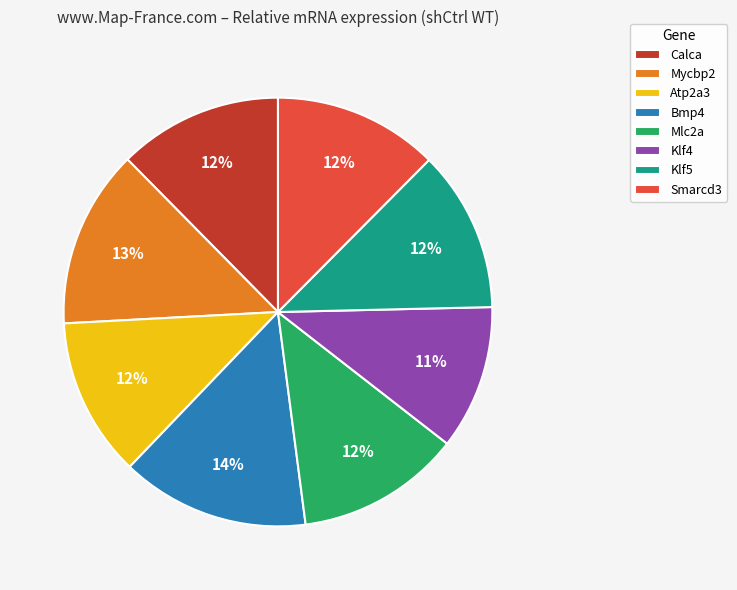

Approximately how many times larger is the value at Klf5 compared to Mycbp2?

0.9